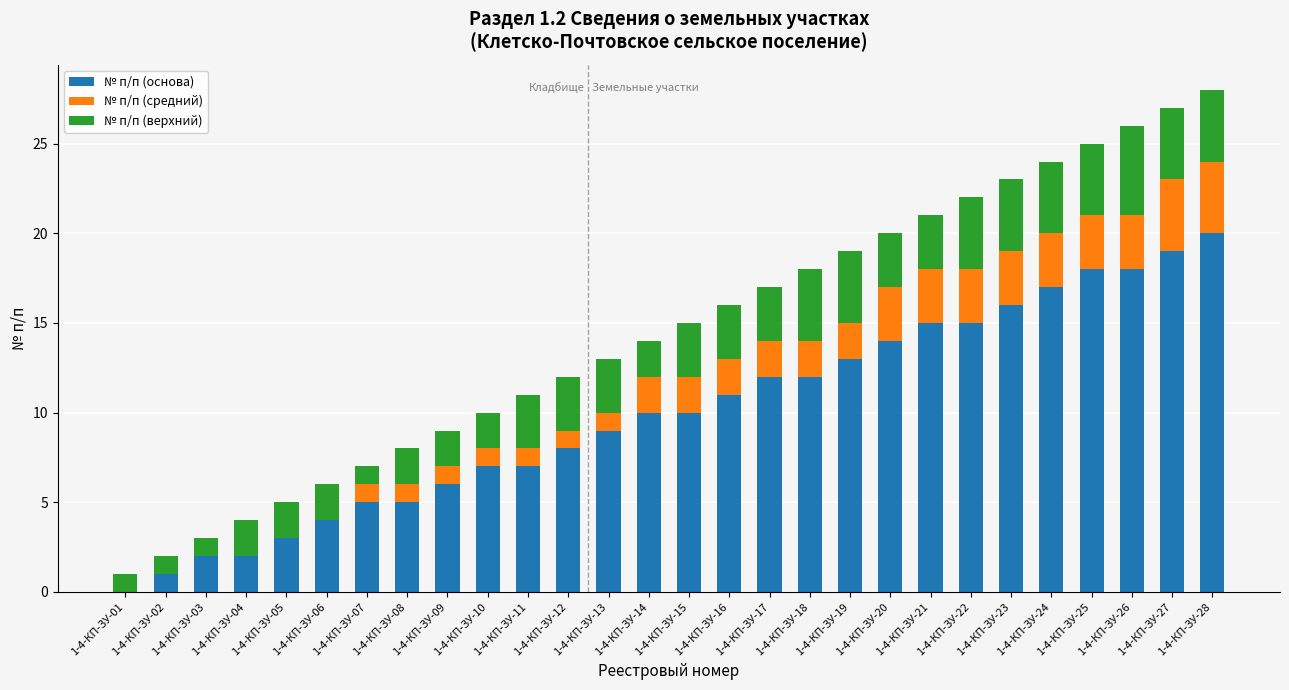

The № п/п (основа) series shows 15 at 1-4-КП-ЗУ-21. True or false?

True